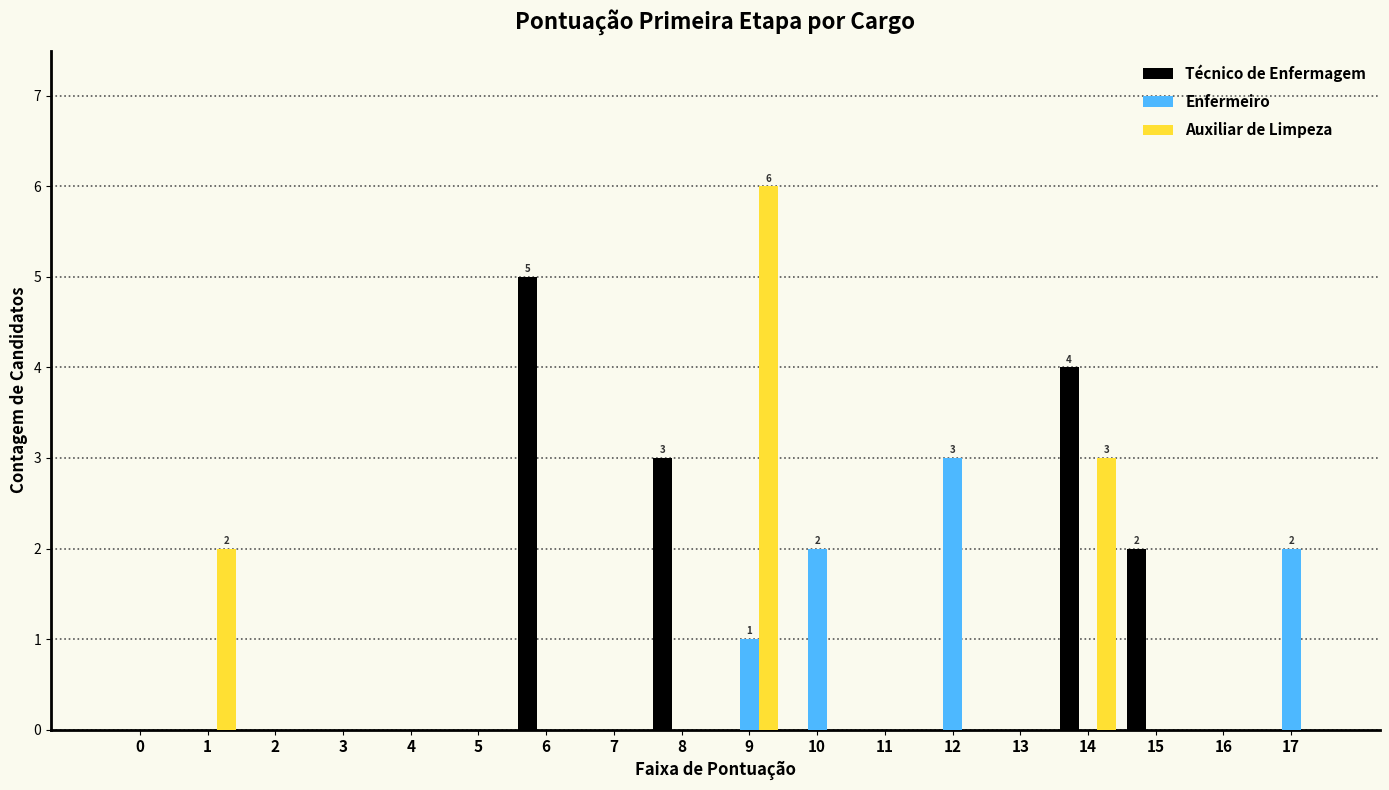

Reading left to right, transcribe all the data shown in this chart.

Técnico de Enfermagem: 0=0	1=0	2=0	3=0	4=0	5=0	6=5	7=0	8=3	9=0	10=0	11=0	12=0	13=0	14=4	15=2	16=0	17=0
Enfermeiro: 0=0	1=0	2=0	3=0	4=0	5=0	6=0	7=0	8=0	9=1	10=2	11=0	12=3	13=0	14=0	15=0	16=0	17=2
Auxiliar de Limpeza: 0=0	1=2	2=0	3=0	4=0	5=0	6=0	7=0	8=0	9=6	10=0	11=0	12=0	13=0	14=3	15=0	16=0	17=0